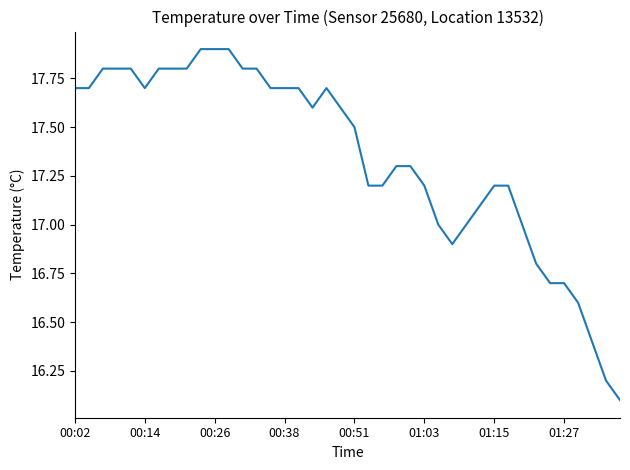

What is the difference between the maximum and minimum values?

1.8